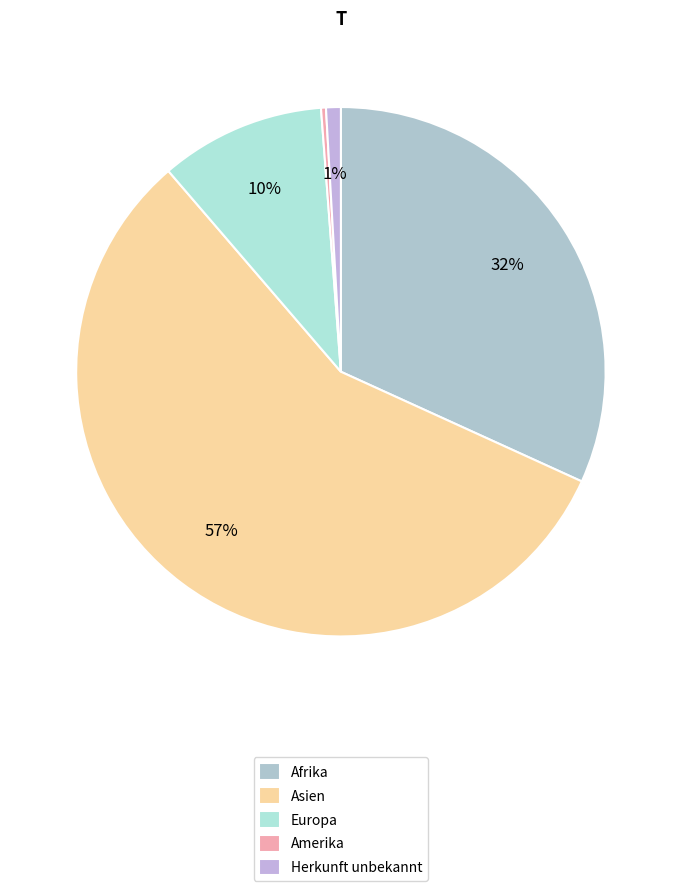

To the nearest percent, what percentage of the pie is Herkunft unbekannt?

1%